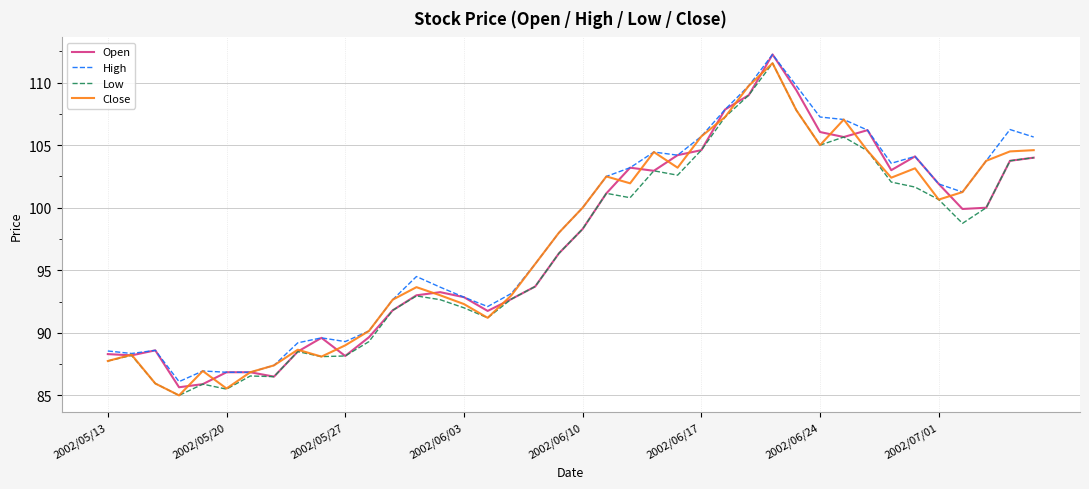

Which series has the largest range (max minus min)?

Open